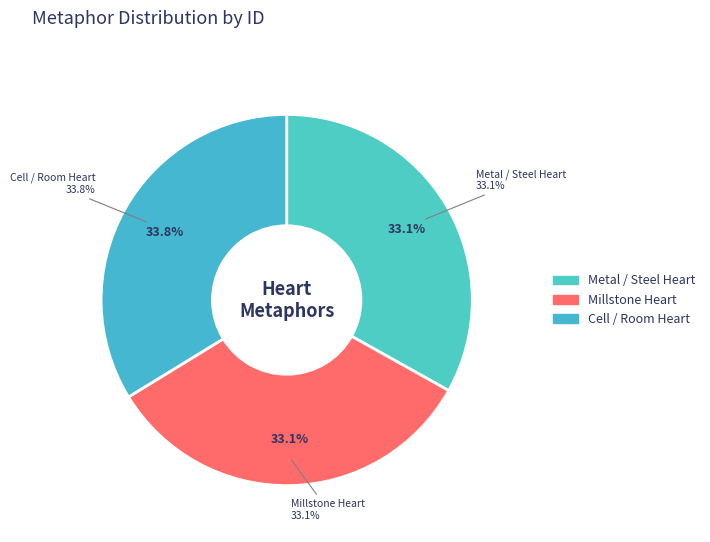

Rank the categories by value from lowest to highest.

Steel were the heart / That could this, Piece of the nether millstone is his heart, And yet, my heart, within thy silent cell